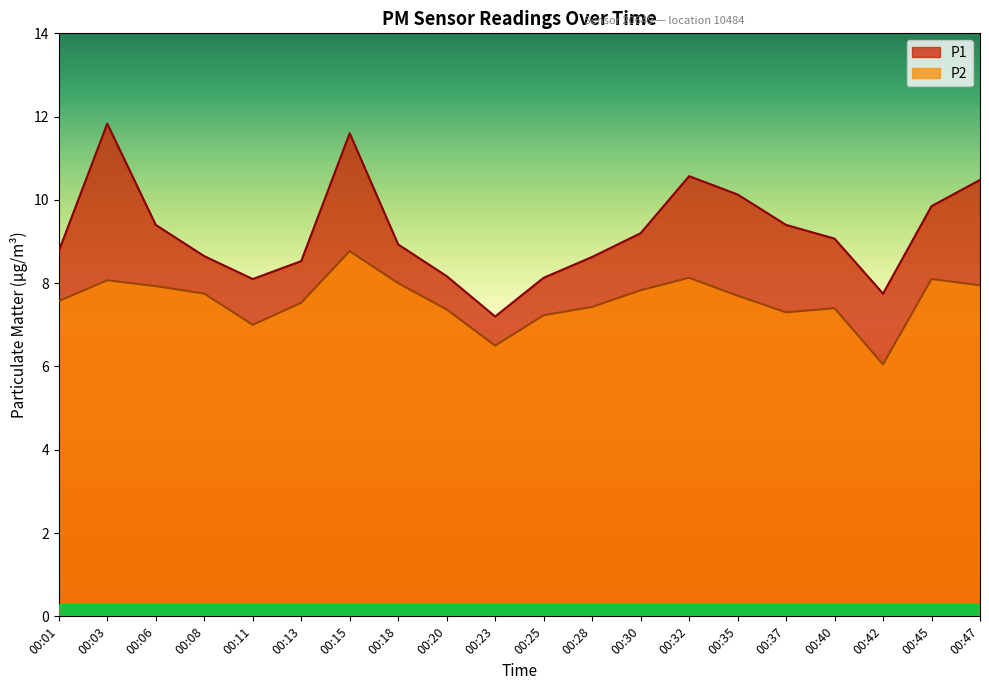

List the series in order of their peak value, lowest first.

P2, P1